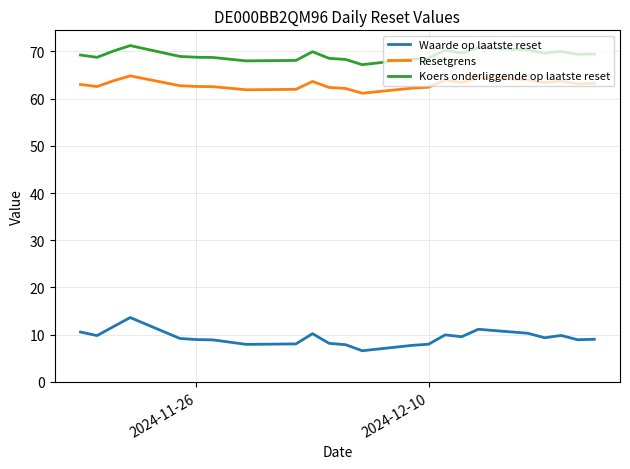

What is the highest value of the Waarde op laatste reset series?

13.6